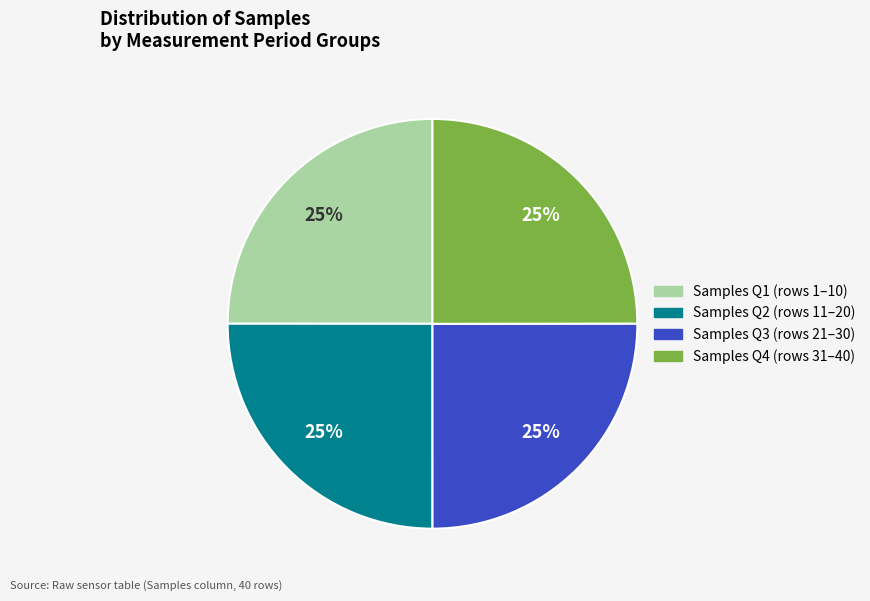

Is there any slice that represents more than half of the pie?

No